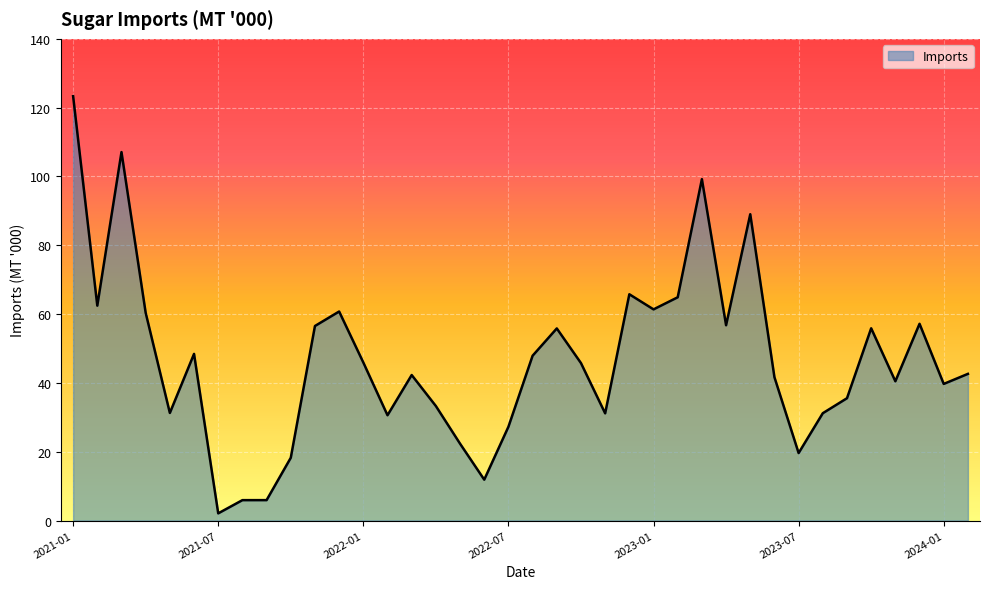

What is the difference between the maximum and minimum values?

121.2